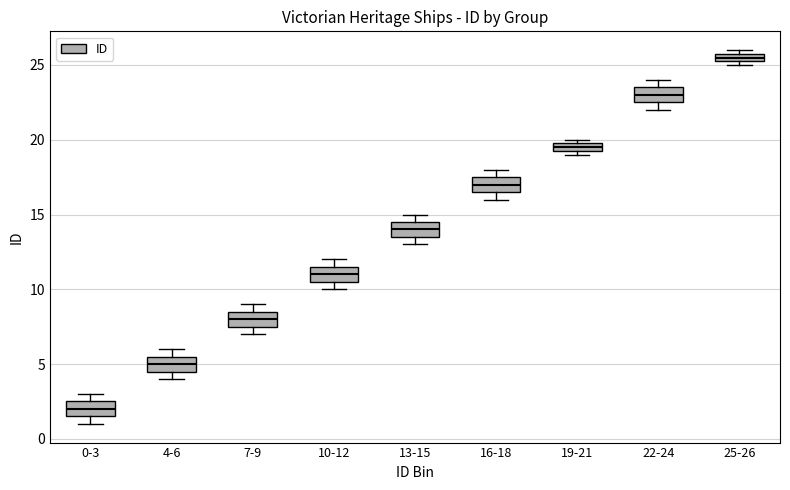

Which box's median line is the highest?

25-26